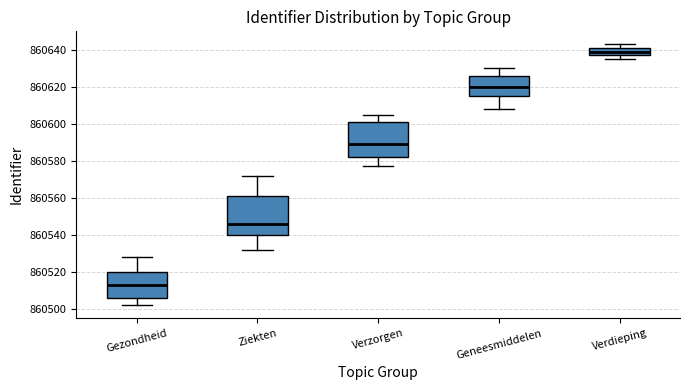

Where does the upper whisker of the box for Geneesmiddelen end on the y-axis? The values are not printed on the chart, so give them approximately, as read against the axis.

860630